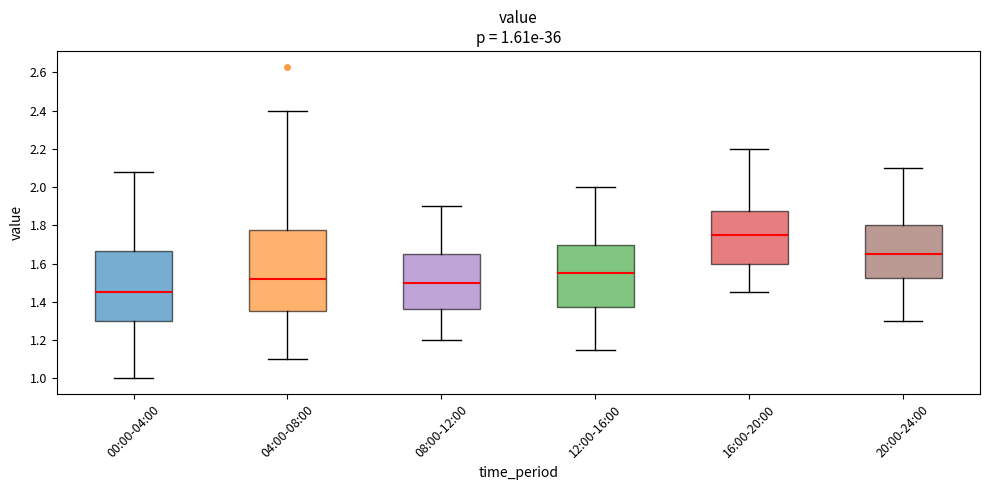

Which box has the lowest median line?

00:00-04:00